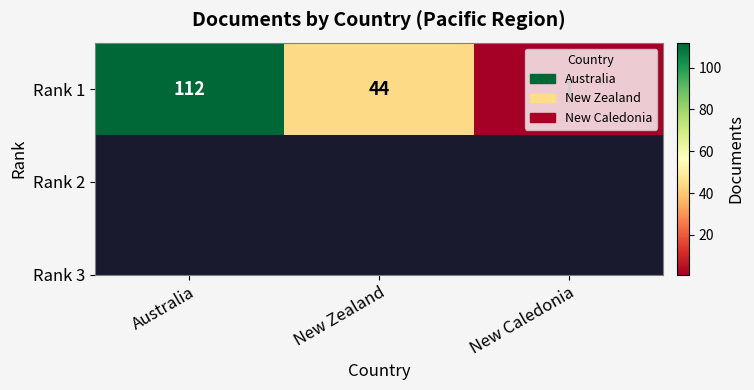

What is the average value?

52